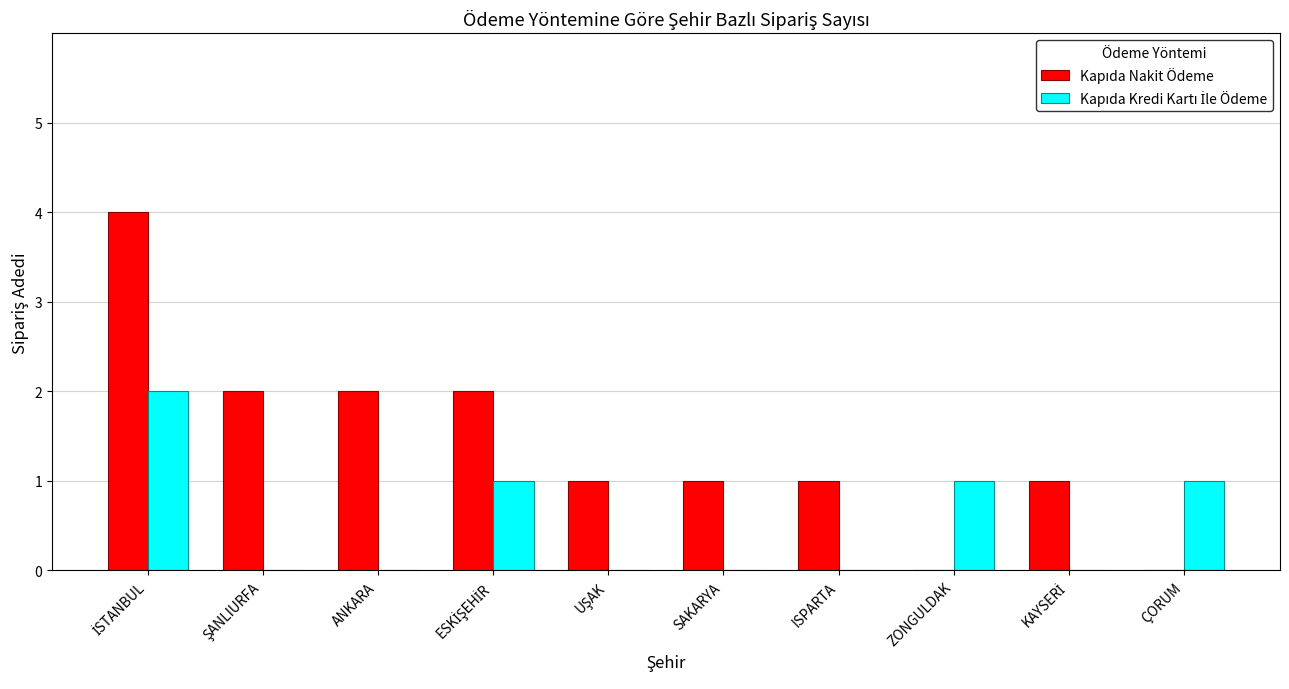

What is the greatest value displayed?

4